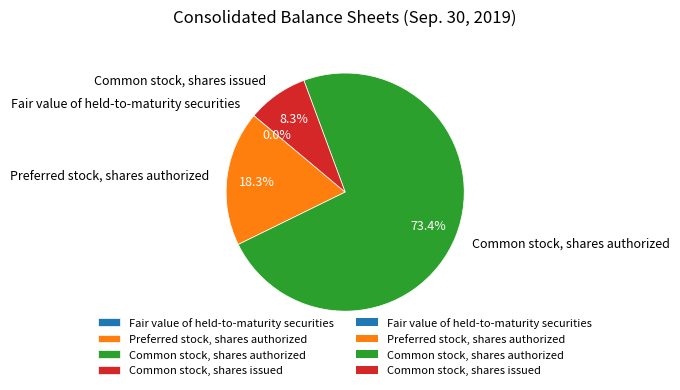

To the nearest percent, what is the difference between the largest and smallest slice percentages?

73%